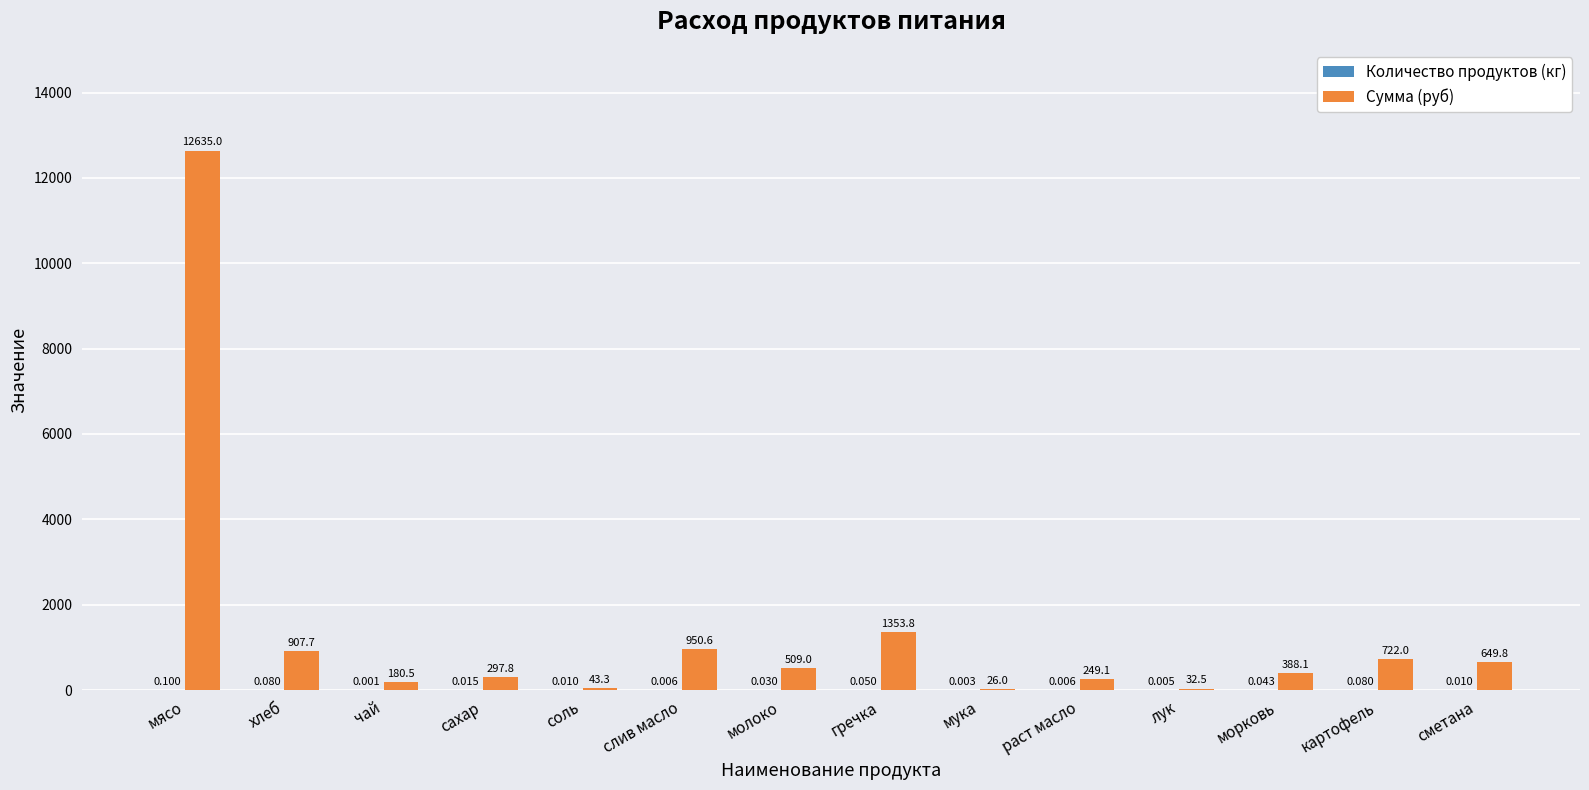

The value of Сумма (руб) at гречка is 1353.8. True or false?

True